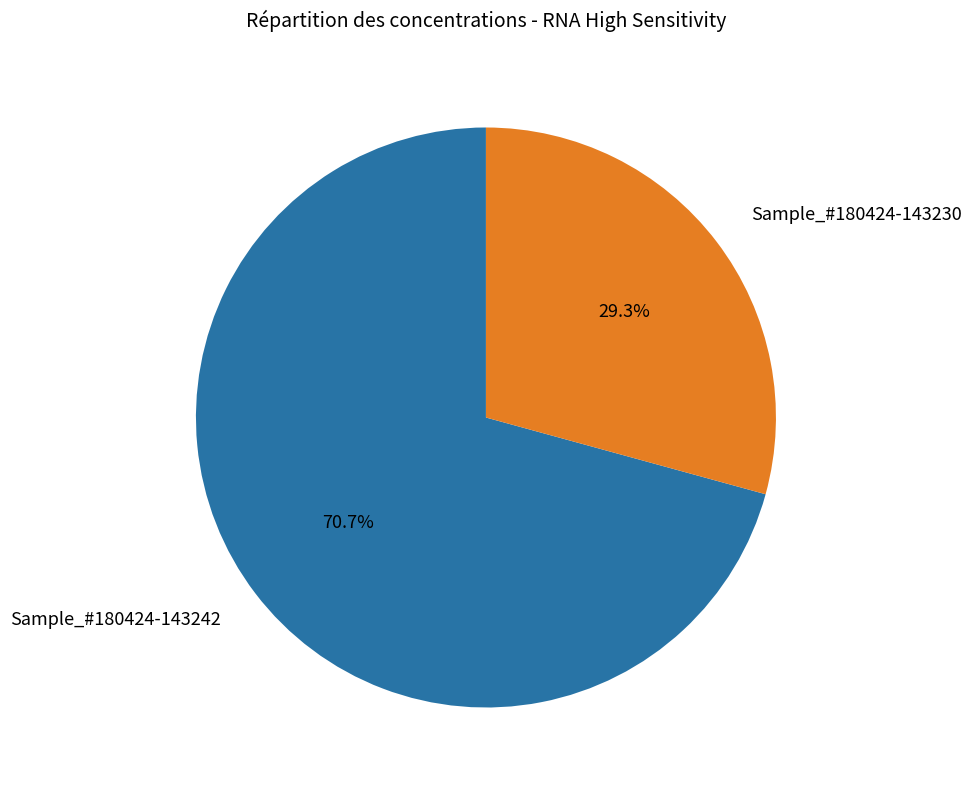

To the nearest percent, what is the average slice percentage?

50%